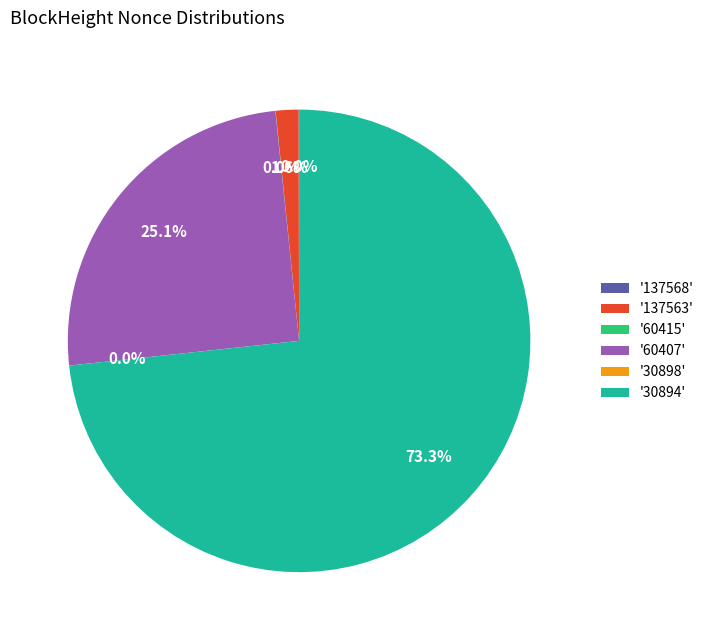

Count the number of slices in the pie.

6